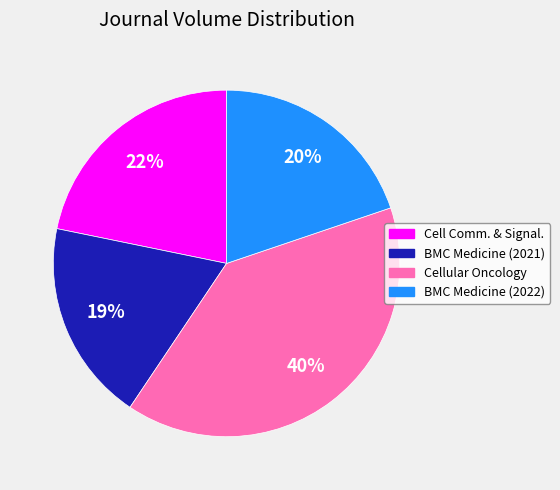

To the nearest percent, what is the difference between the largest and smallest slice percentages?

21%